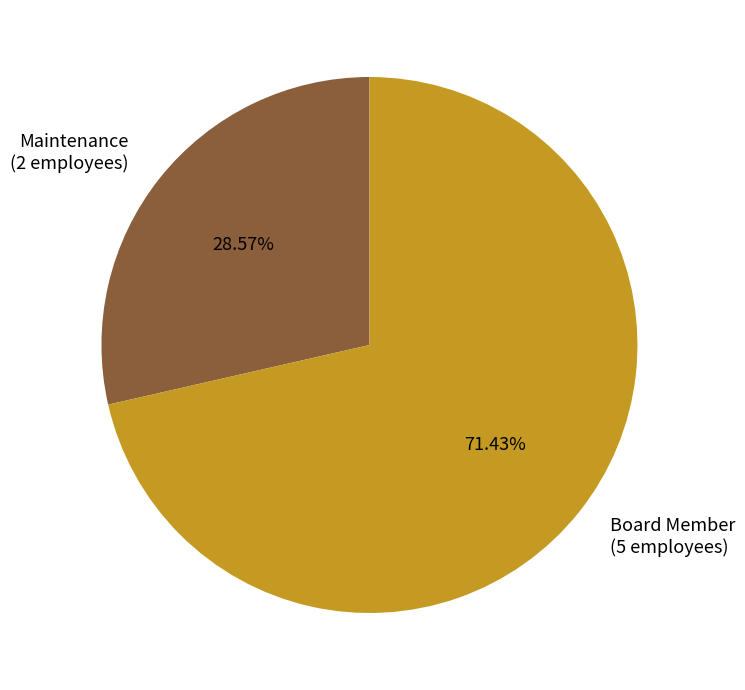

Is there a majority slice in this chart?

Yes